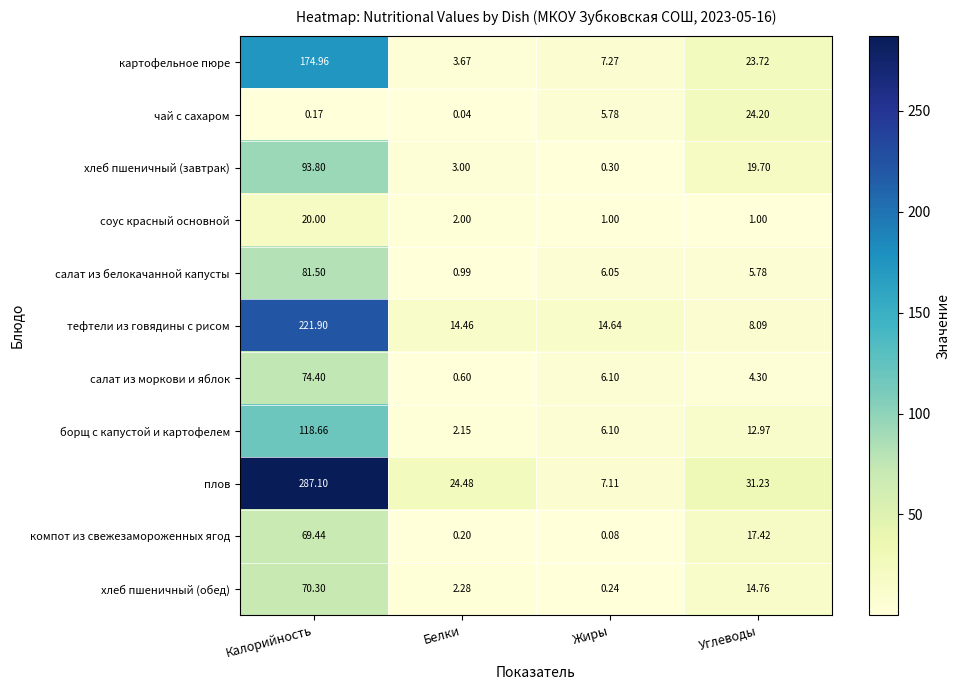

Rank the categories by хлеб пшеничный (завтрак) value from highest to lowest.

Калорийность, Углеводы, Белки, Жиры